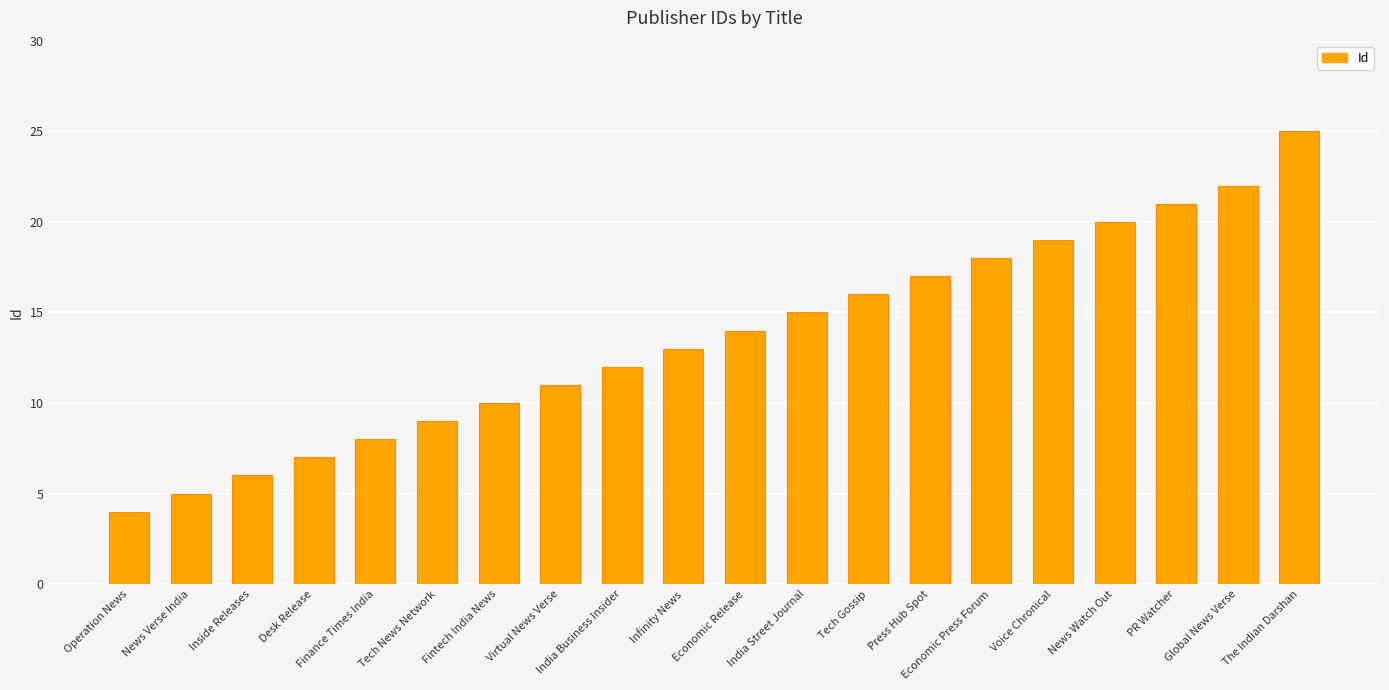

Reading left to right, list all the values displayed in this chart.

Operation News=4	News Verse India=5	Inside Releases=6	Desk Release=7	Finance Times India=8	Tech News Network=9	Fintech India News=10	Virtual News Verse=11	India Business Insider=12	Infinity News=13	Economic Release=14	India Street Journal=15	Tech Gossip=16	Press Hub Spot=17	Economic Press Forum=18	Voice Chronical=19	News Watch Out=20	PR Watcher=21	Global News Verse=22	The Indian Darshan=25